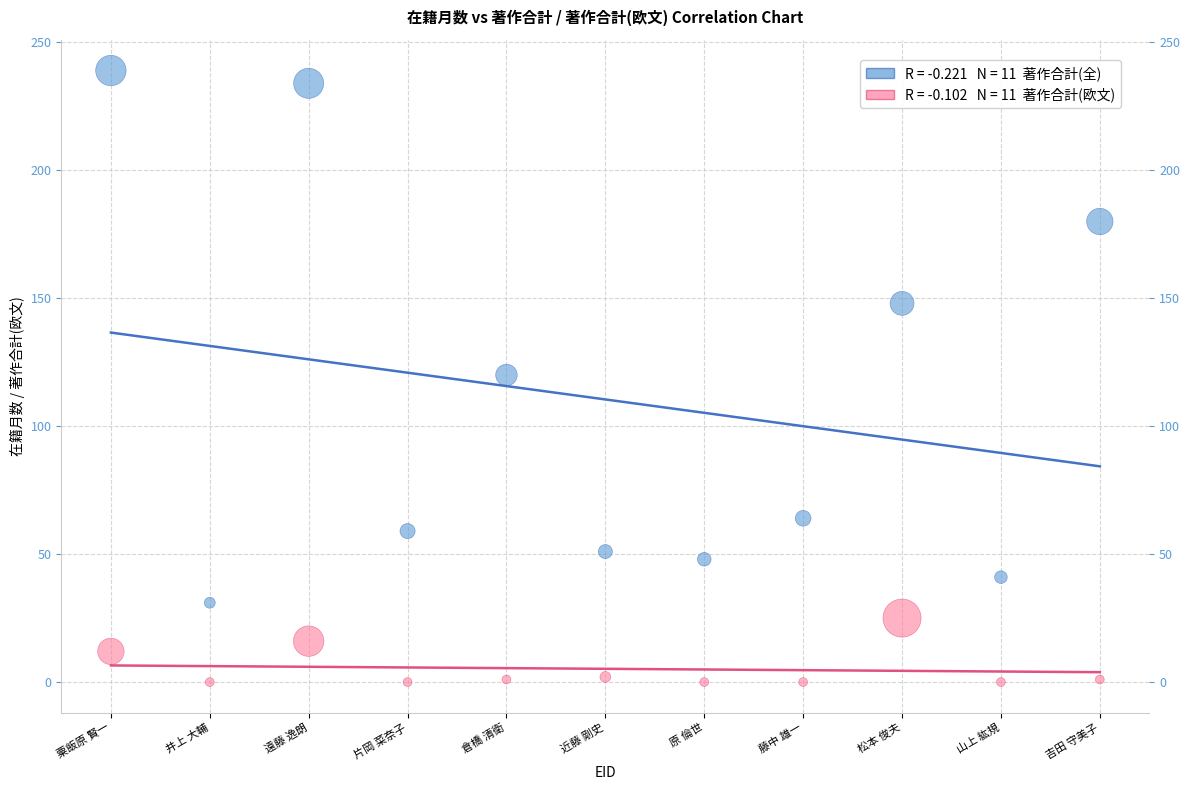

Across all data points, what is the range of Y values (max minus min)?

239